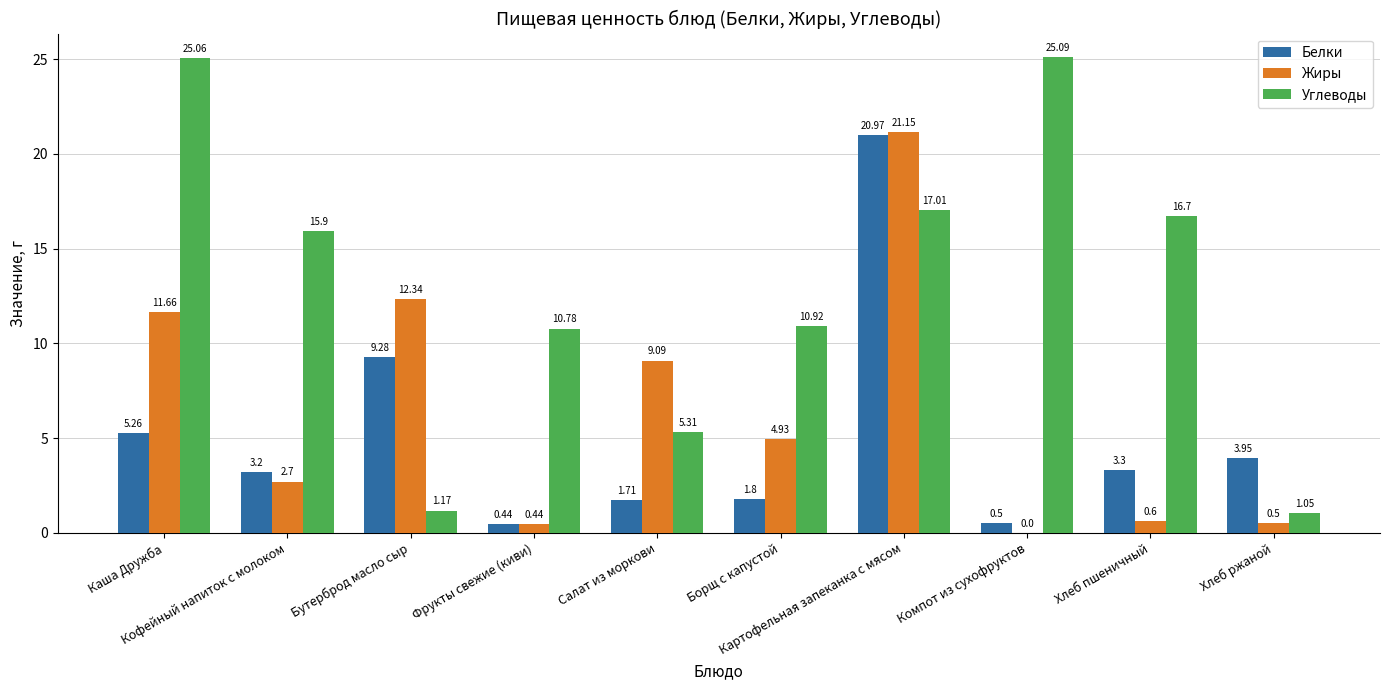

What is the sum of all Жиры values?

63.4